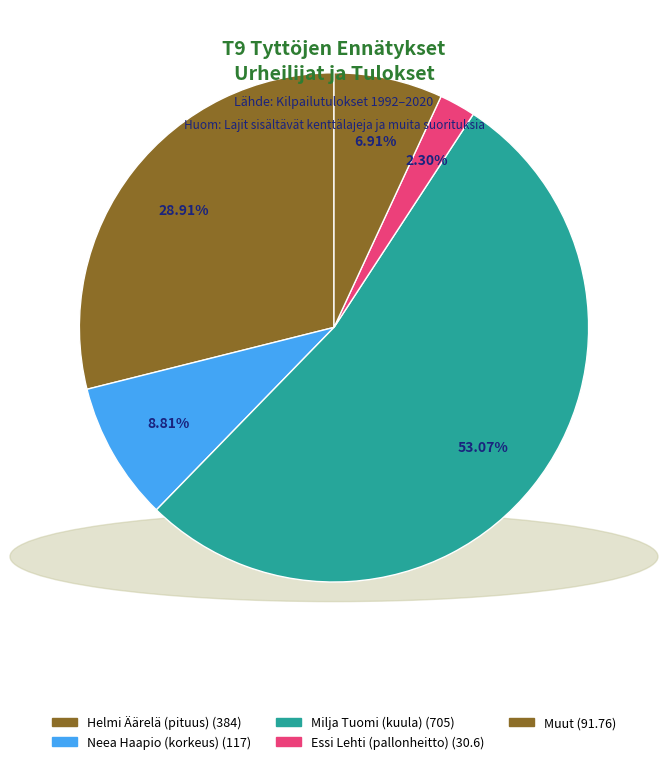

Count the number of slices in the pie.

5